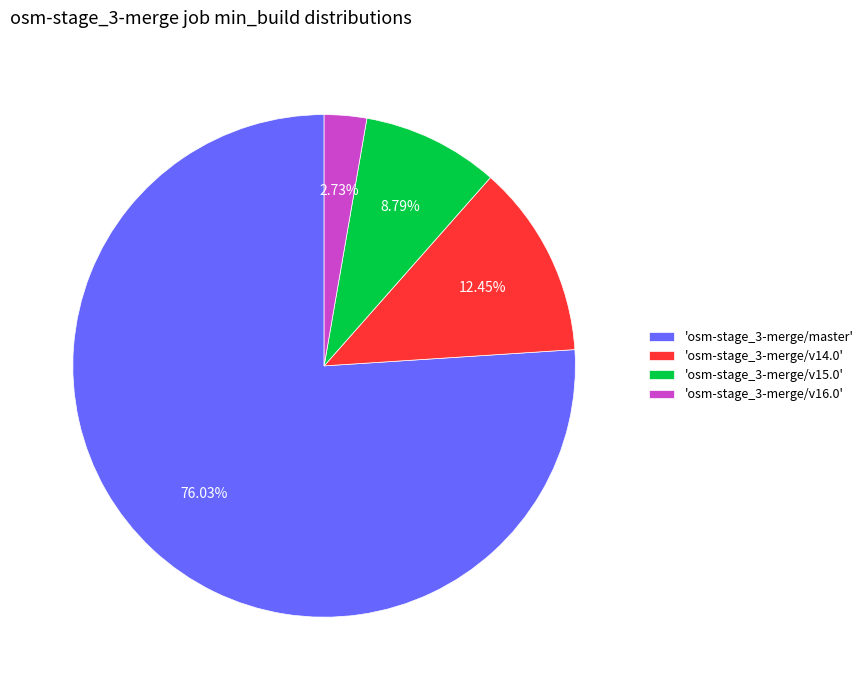

How many slices are in this pie chart?

4